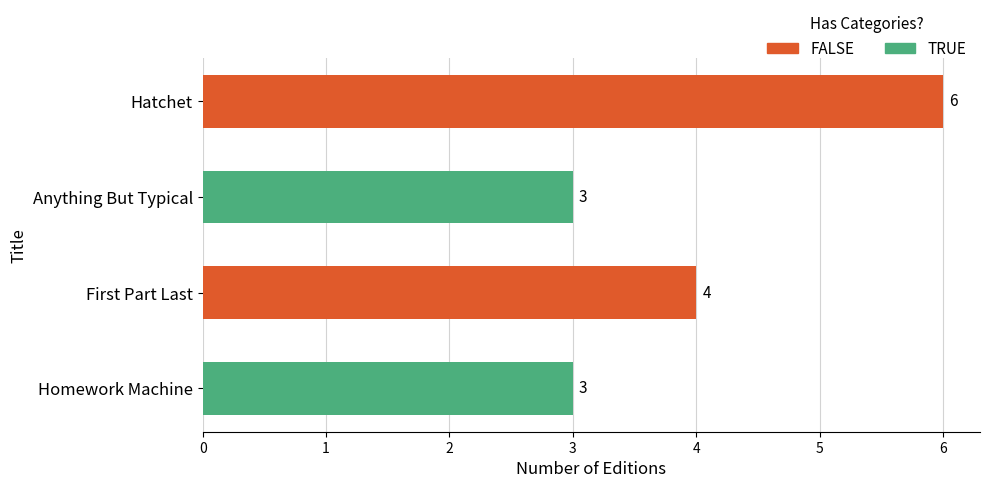

What is the difference between the second highest and minimum values?

1